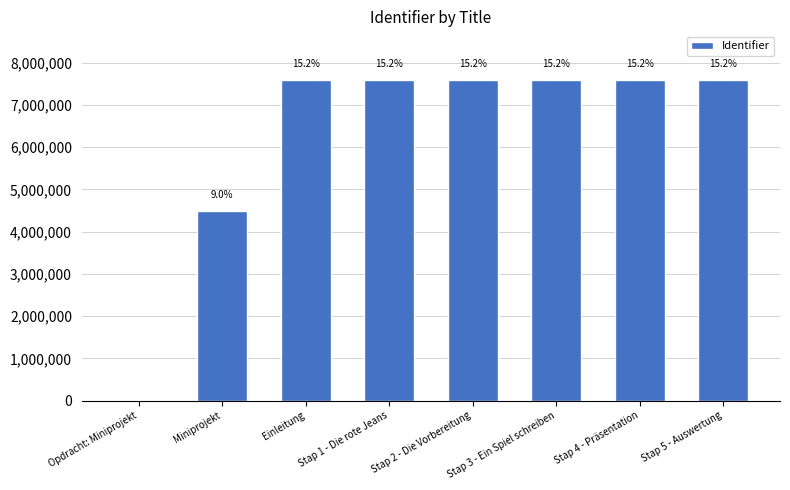

What is the greatest value displayed?

7602409